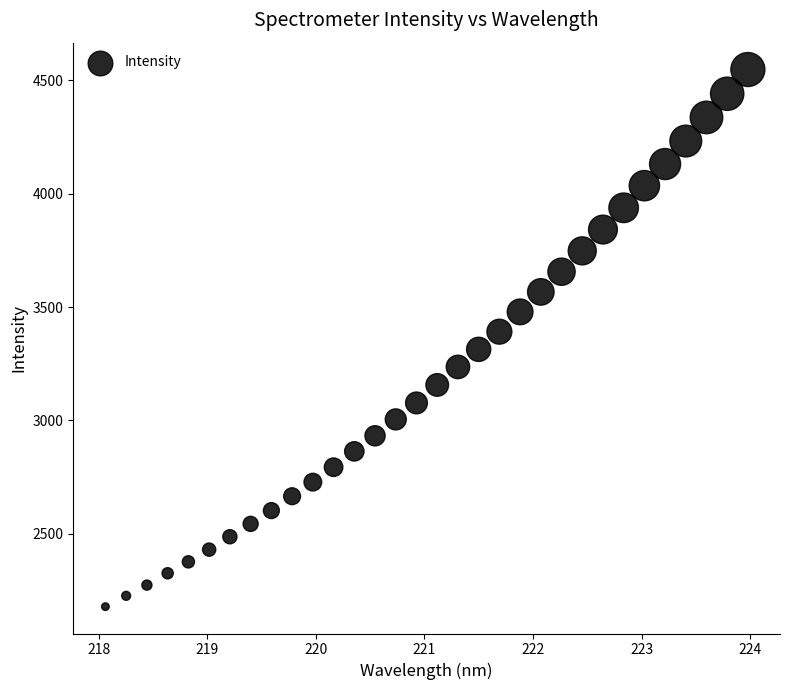

What is the range of X values (max minus min)?

5.9